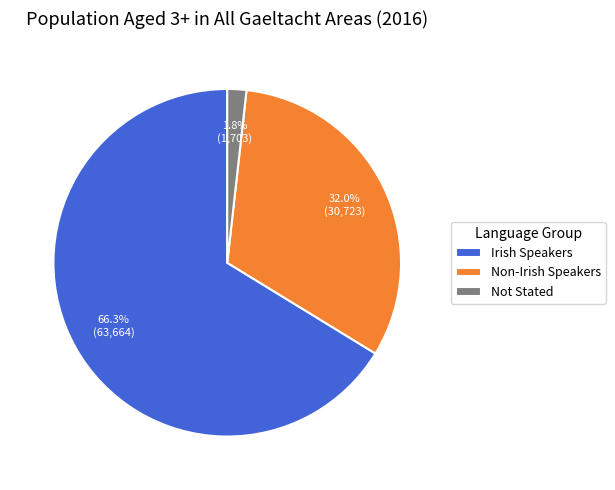

Count the number of slices in the pie.

3